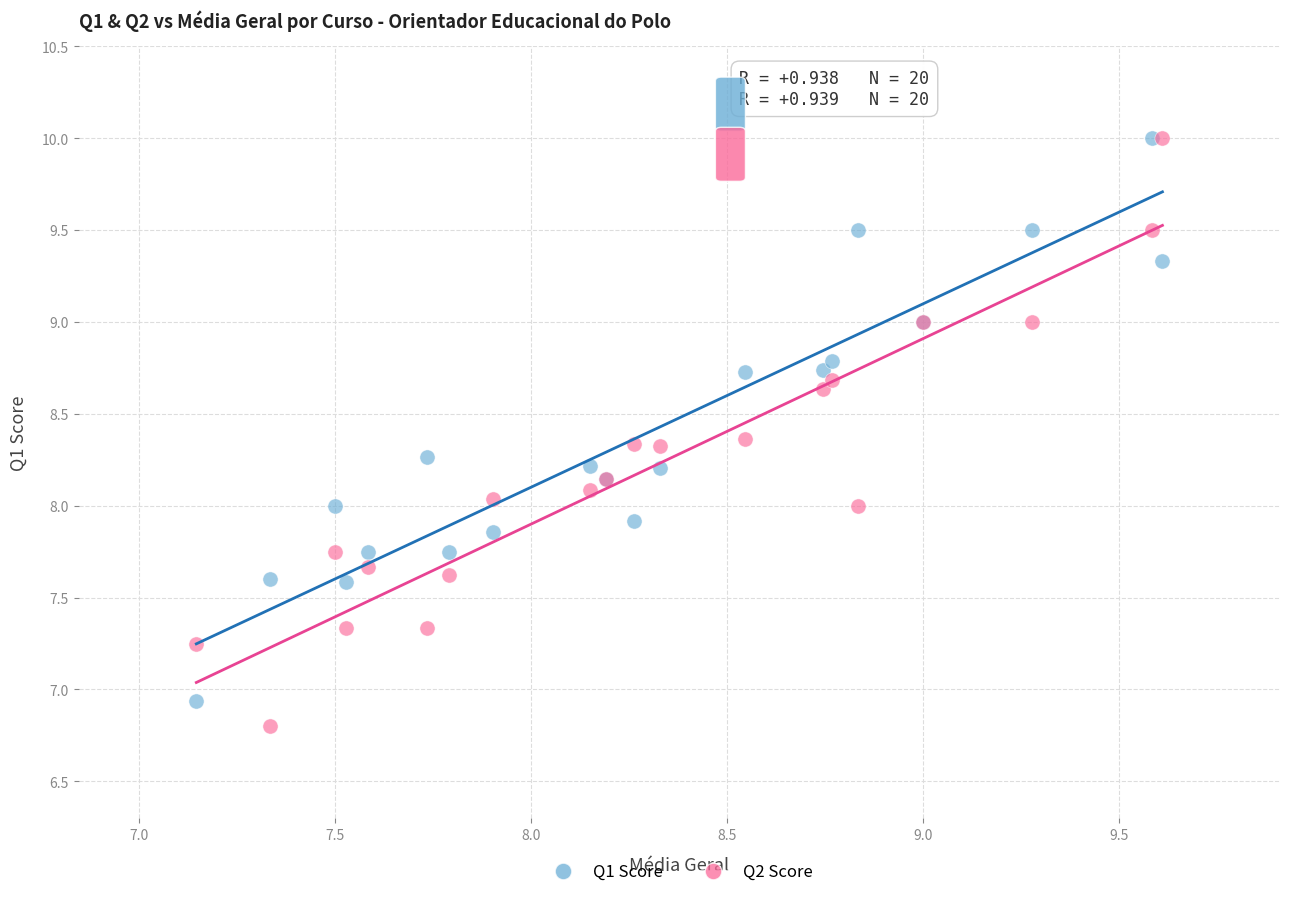

What are all the series names shown in the legend?

Q1 Score, Q2 Score